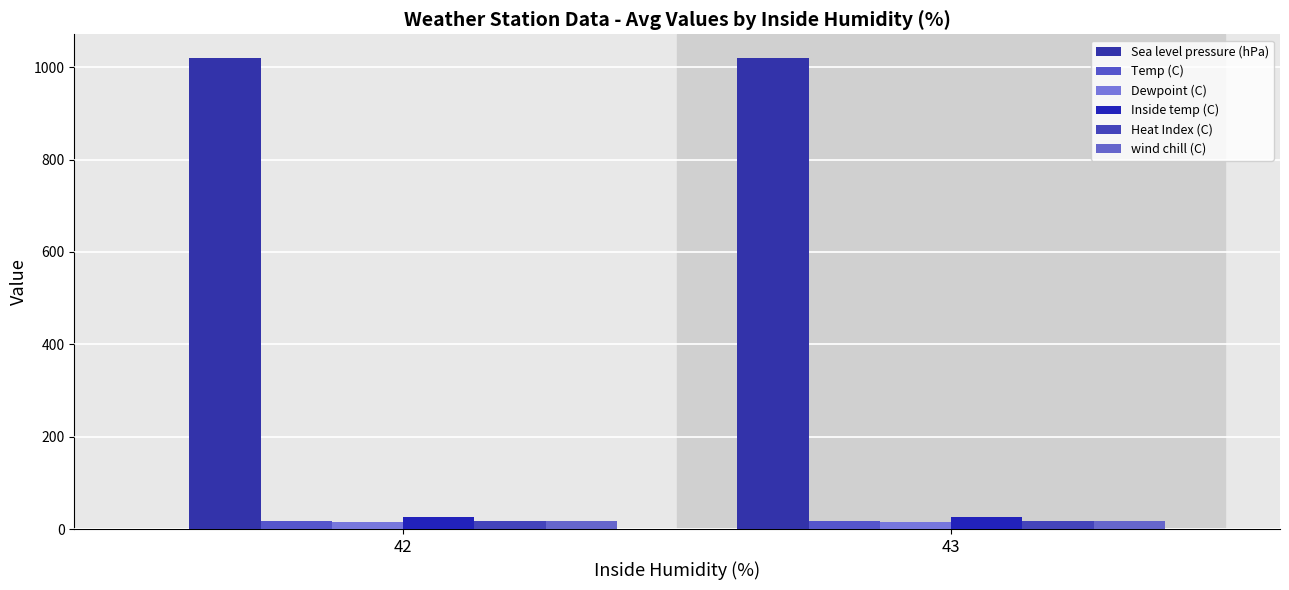

Reading left to right, list all the values displayed in this chart.

Sea level pressure (hPa): 1020.2	1020.2
Temp (C): 17.8	16.7
Dewpoint (C): 16.1	15.4
Inside temp (C): 26.6	26.8
Heat Index (C): 17.8	16.7
wind chill (C): 17.8	16.7